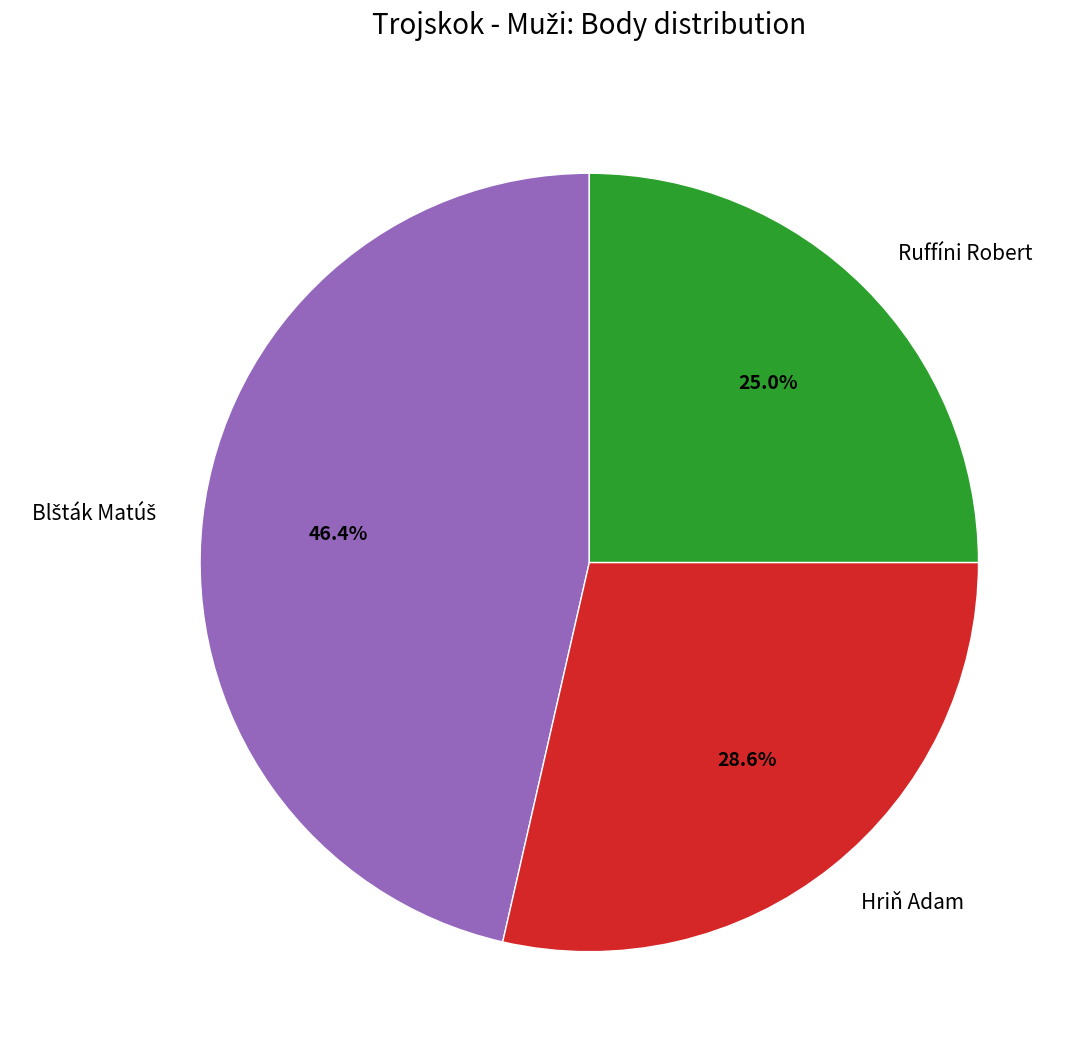

What portion of the pie excludes Hriň Adam?

71.4%